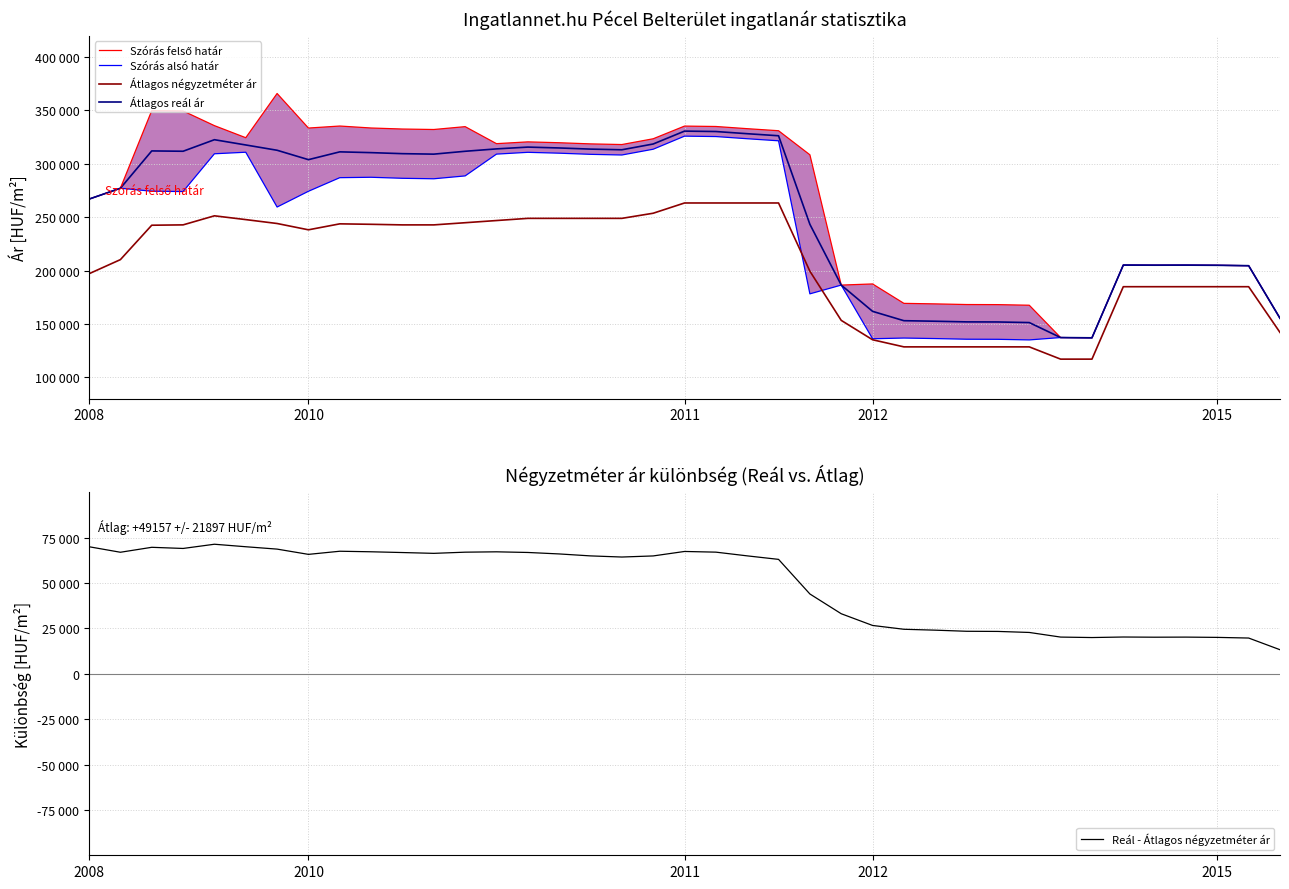

In Szórás alsó határ, how many points are lower than both neighbors (excluding endpoints)?

9